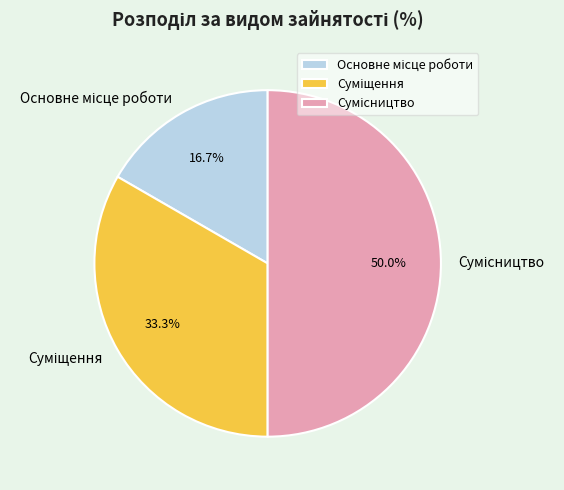

How many slices are in this pie chart?

3